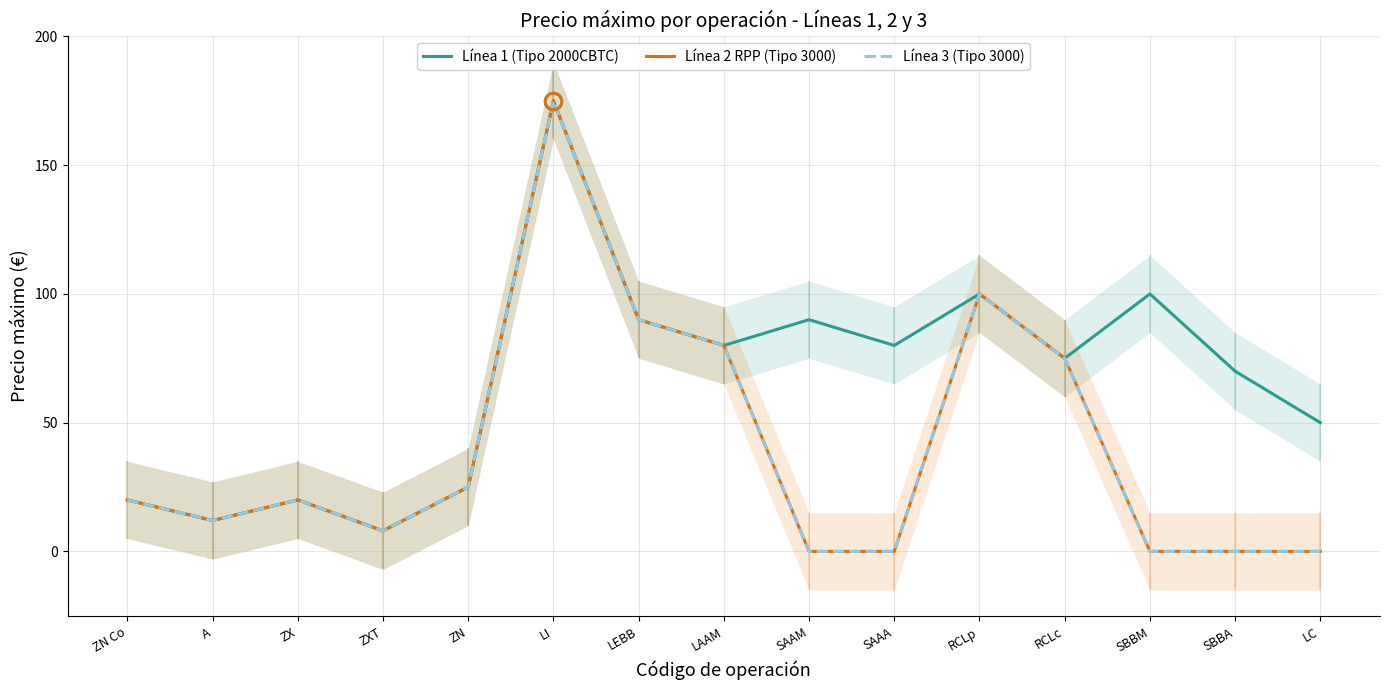

Is this an area chart (filled region under the line)?

No